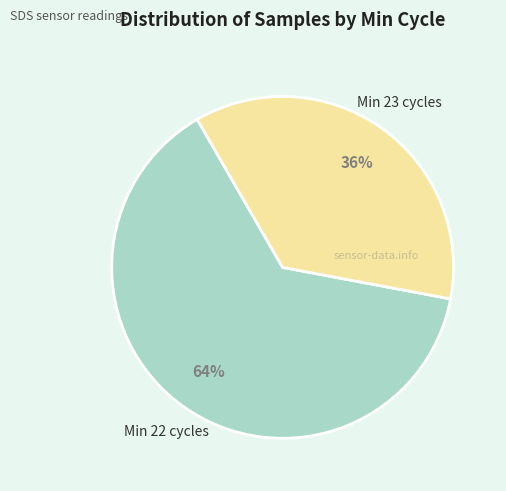

Is there any slice that represents more than half of the pie?

Yes